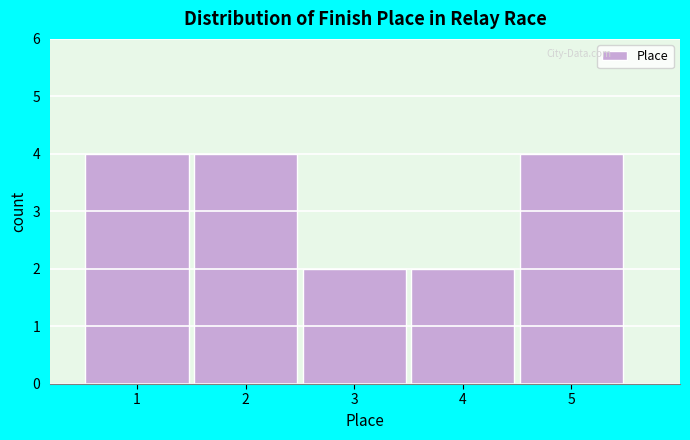

Reading left to right, list every bar in this chart as the range it spans on the x-axis followed by its height. The values are not printed on the chart, so give them approximately, as read against the axis.

0.5 to 1.5: 4
1.5 to 2.5: 4
2.5 to 3.5: 2
3.5 to 4.5: 2
4.5 to 5.5: 4